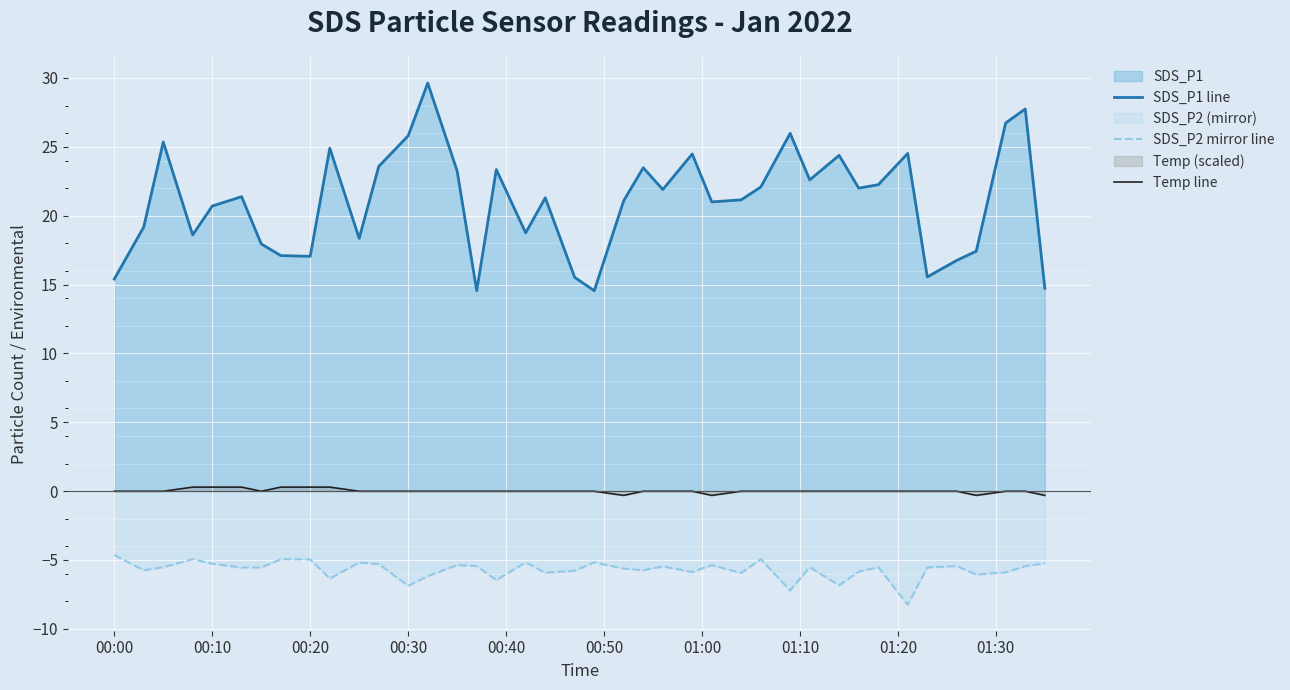

Which series has the widest spread of values?

SDS_P1 line